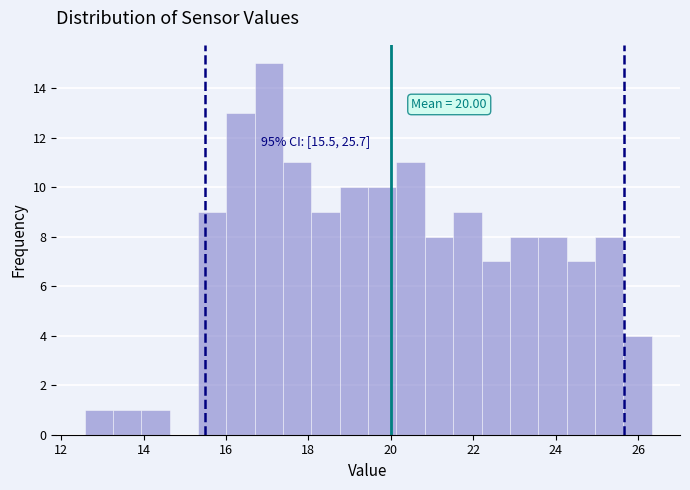

Read against the x-axis, roughly where is the centre of the tallest bar?

17.0